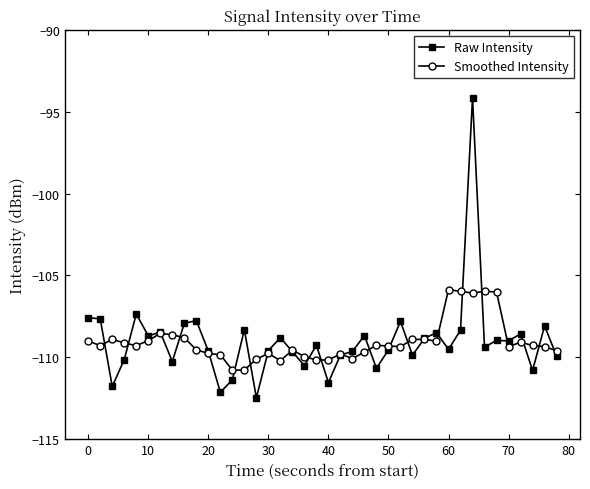

True or false: Smoothed Intensity and Raw Intensity cross at least once.

True